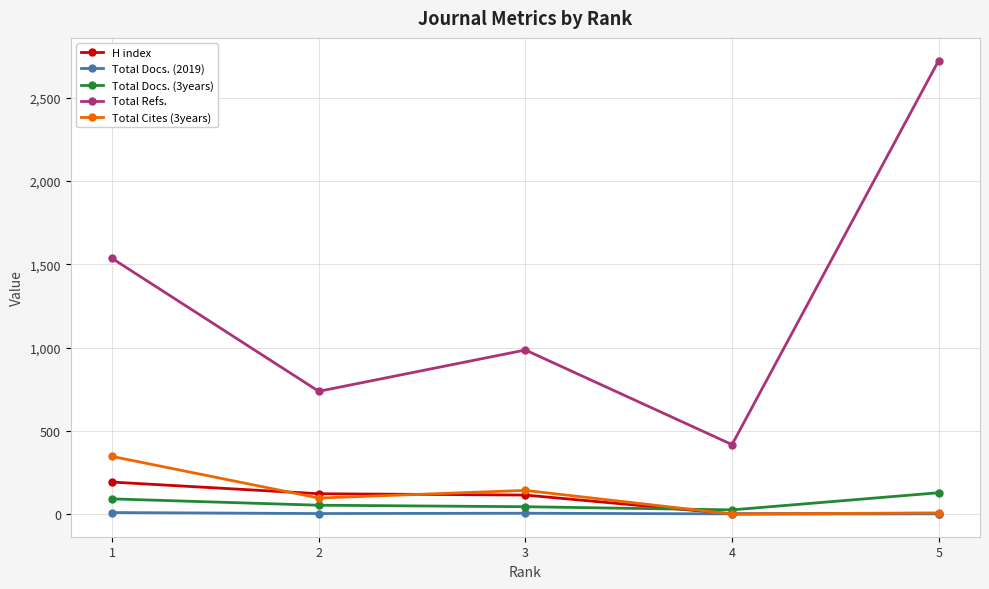

At how many categories does at least one series exceed 1288?

2